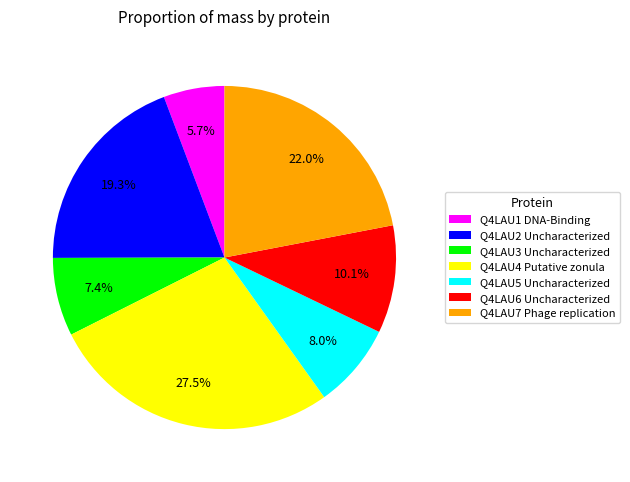

Is the sum of Q4LAU6 Uncharacterized and Q4LAU4 Putative zonula greater than half?

No